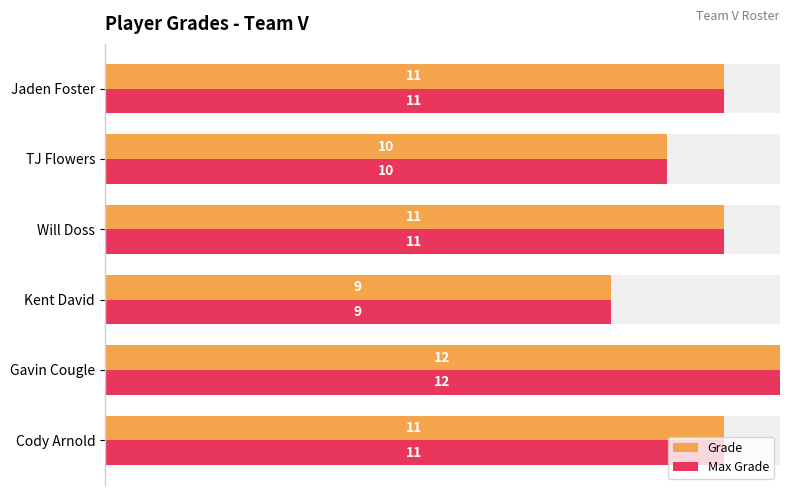

At how many categories does at least one series exceed 10?

4